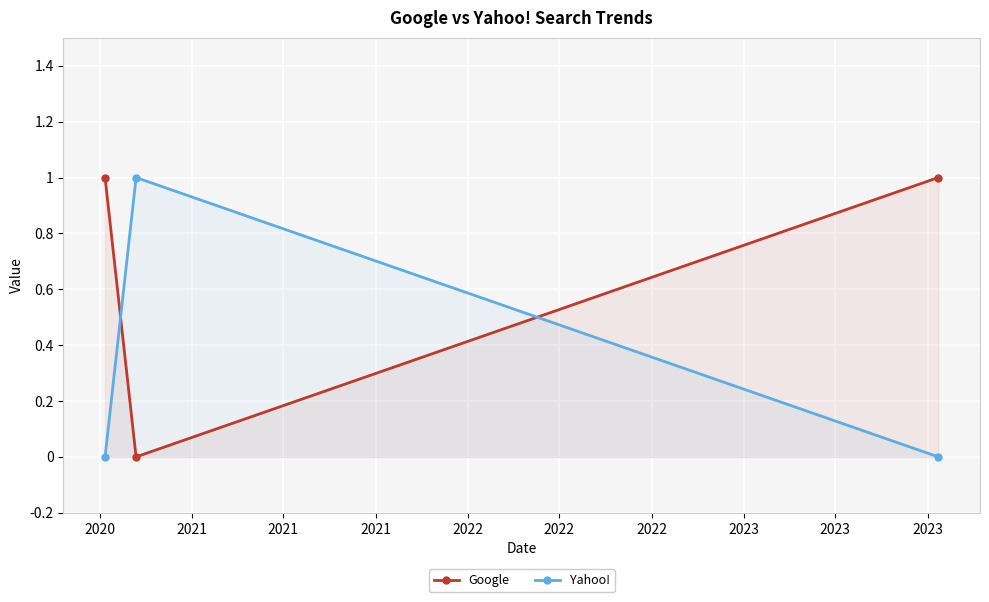

Rank the series by their average value, from highest to lowest.

Google, Yahoo!